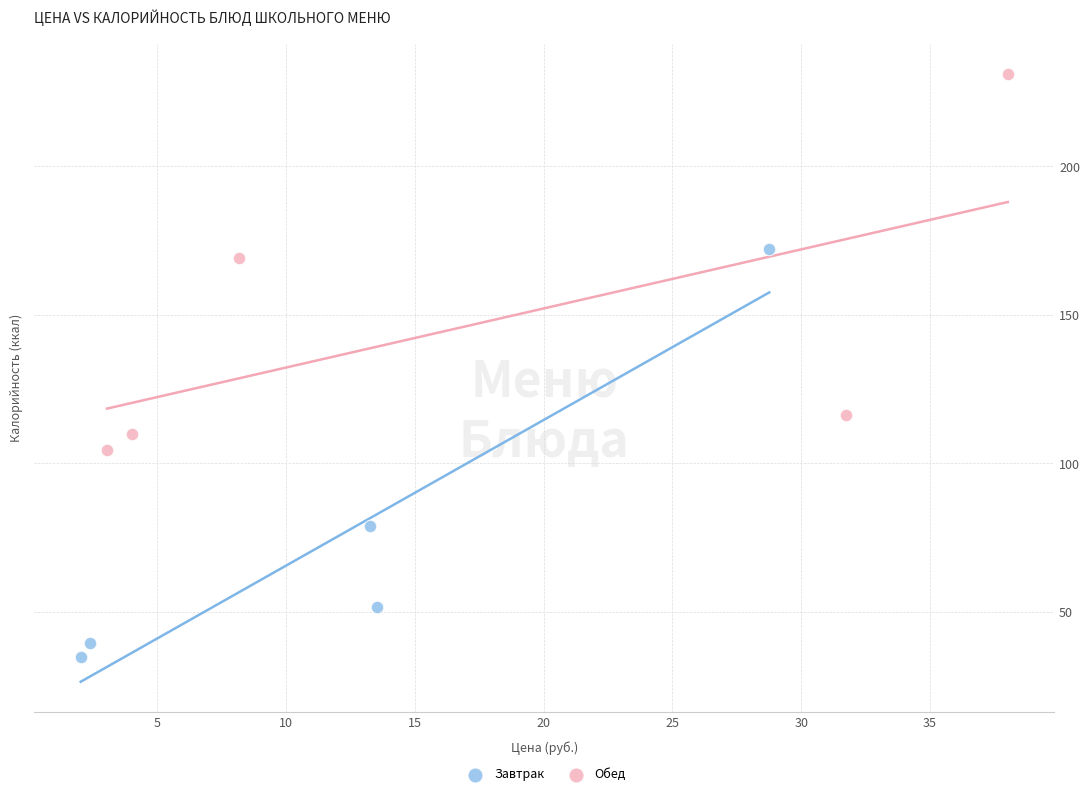

Which series contains the lowest Y value?

Завтрак